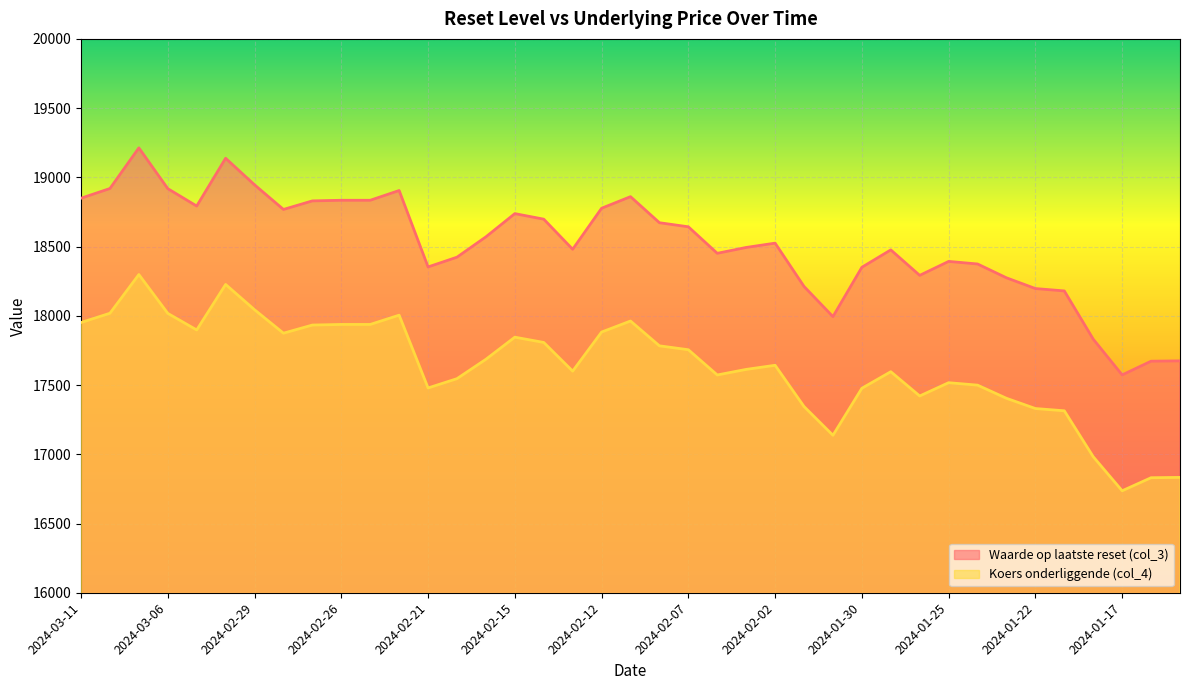

Is the value of Koers onderliggende (col_4) at 2024-03-08 greater than the value of Waarde op laatste reset (col_3) at 2024-02-12?

No